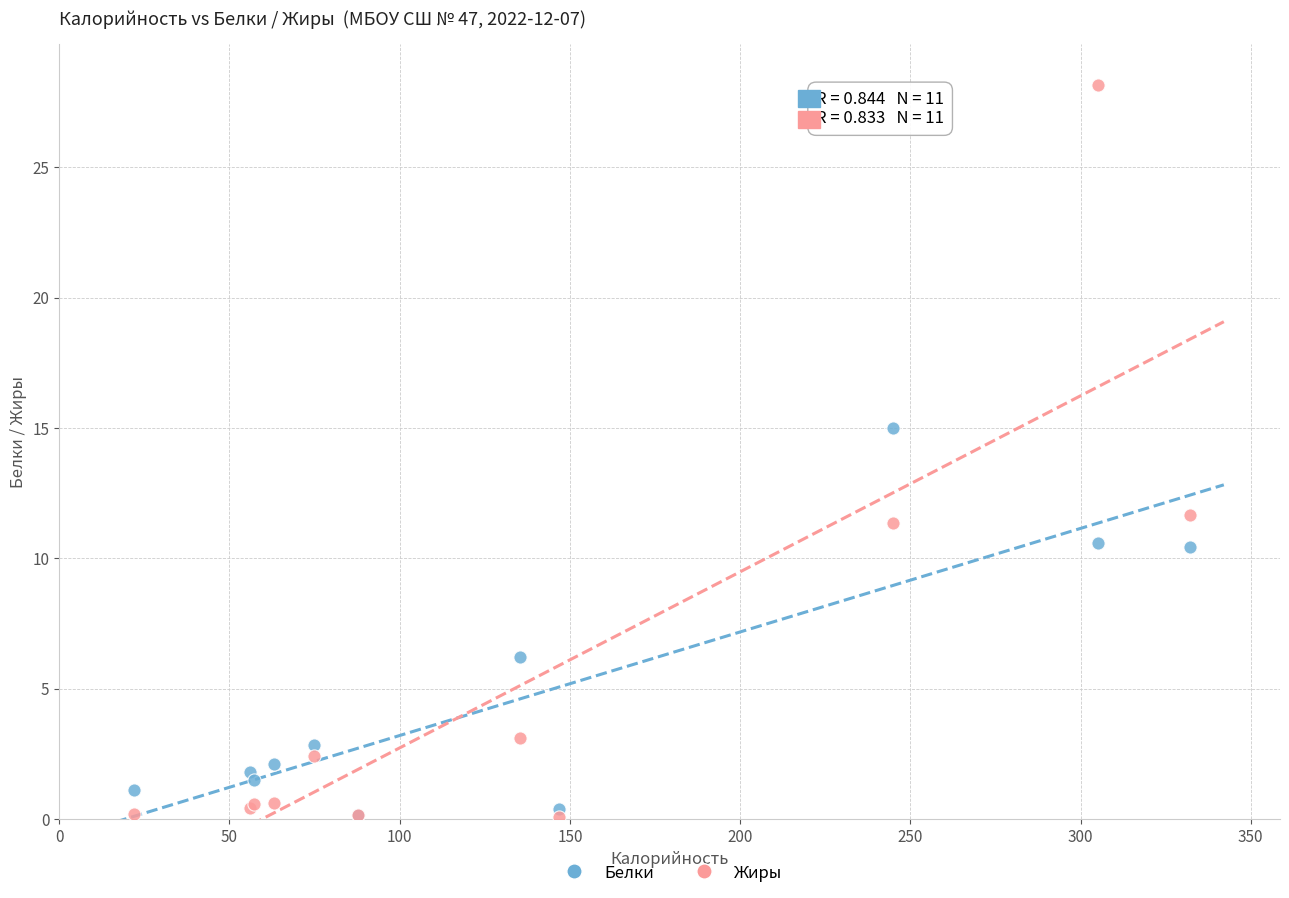

Across all series, what Y value is closest to 14?

15.0